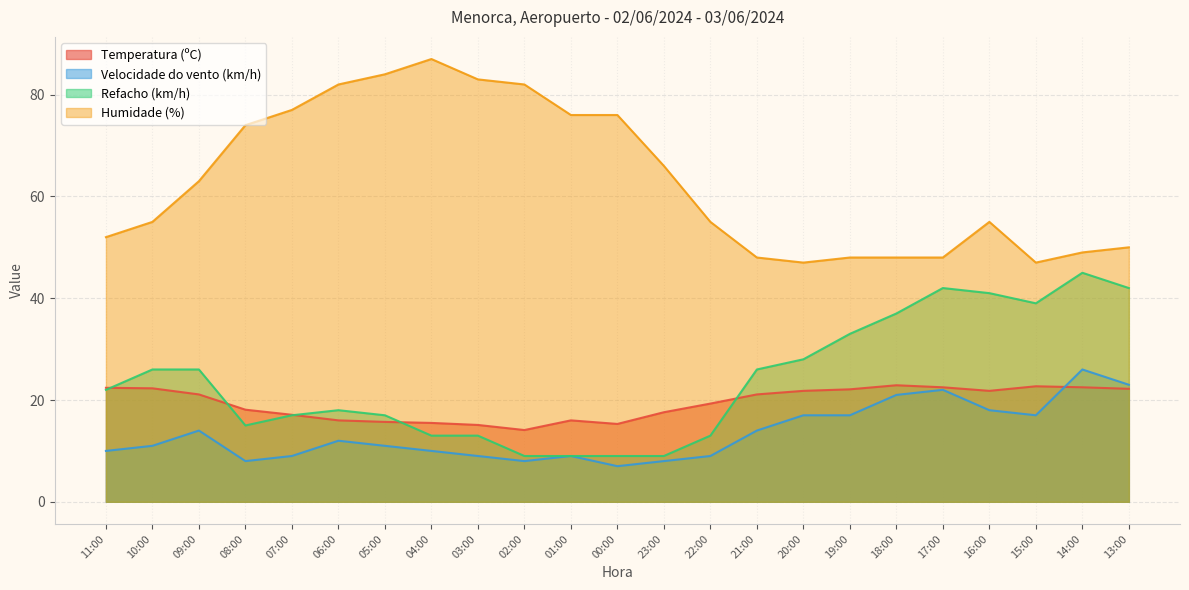

Is the value of Humidade (%) at 10:00 greater than the value of Temperatura (ºC) at 19:00?

Yes